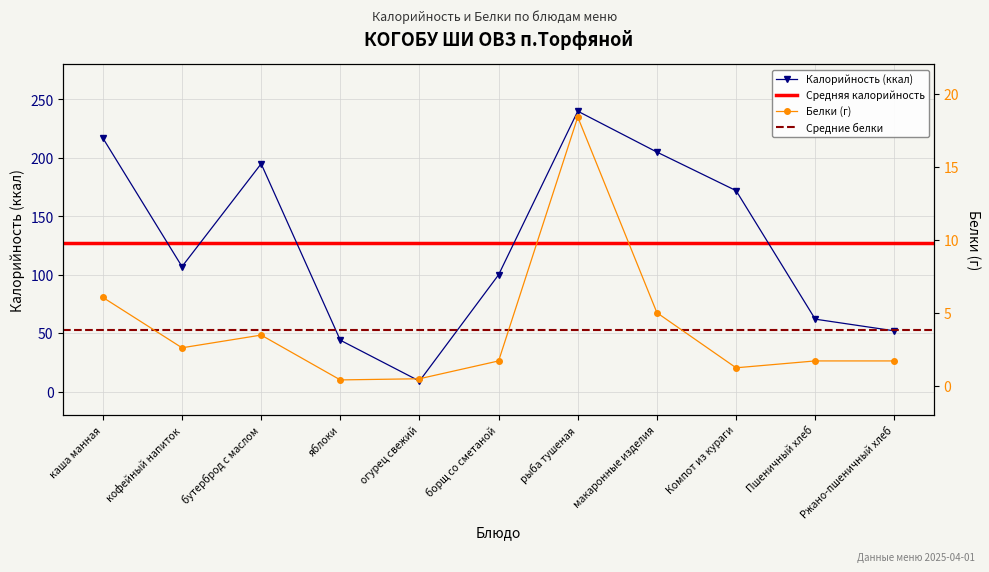

How many values in the Белки series are below 1?

2